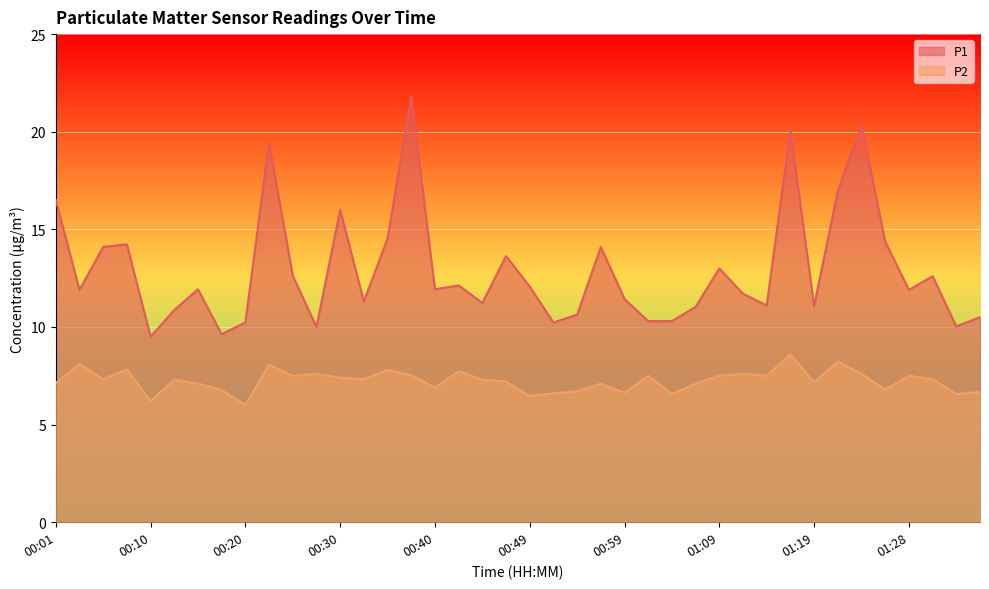

Which series has the largest total across all categories?

P1